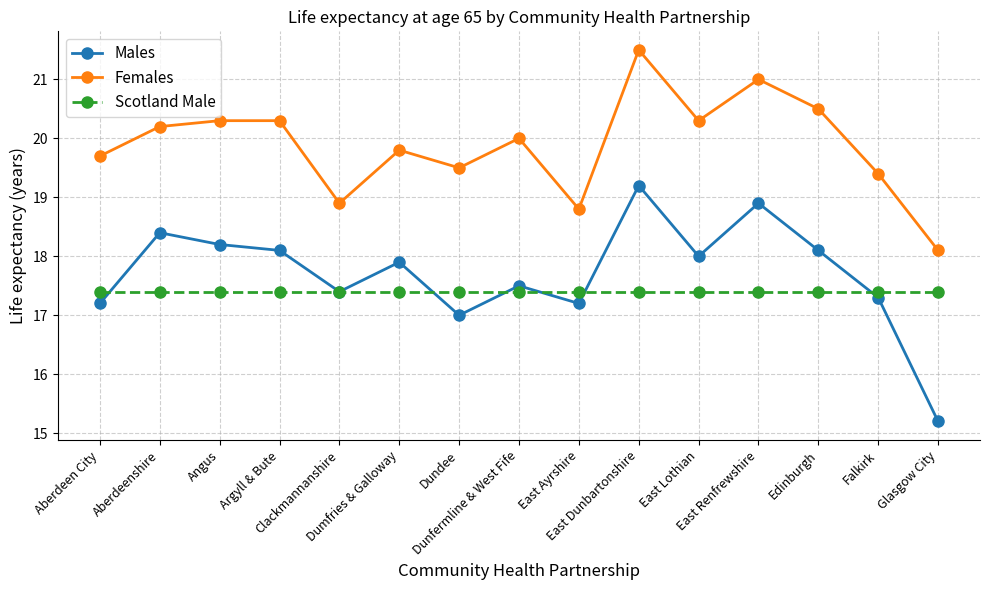

True or false: Females and Scotland Male intersect in this chart.

False